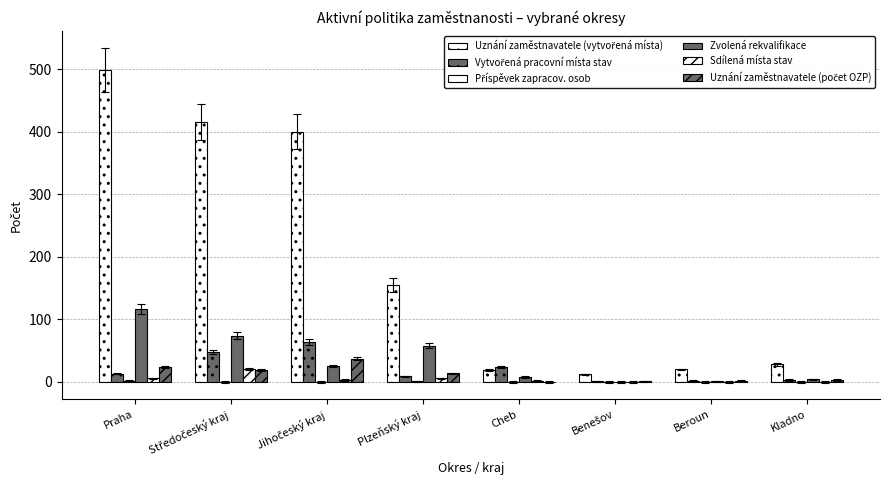

Which series has the largest total across all categories?

Uznání zaměstnavatele (vytvořená místa)